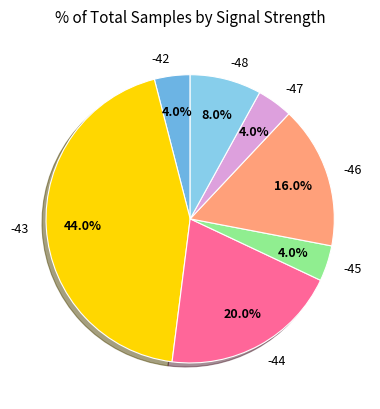

To the nearest percent, what percentage of the pie is -43?

44%